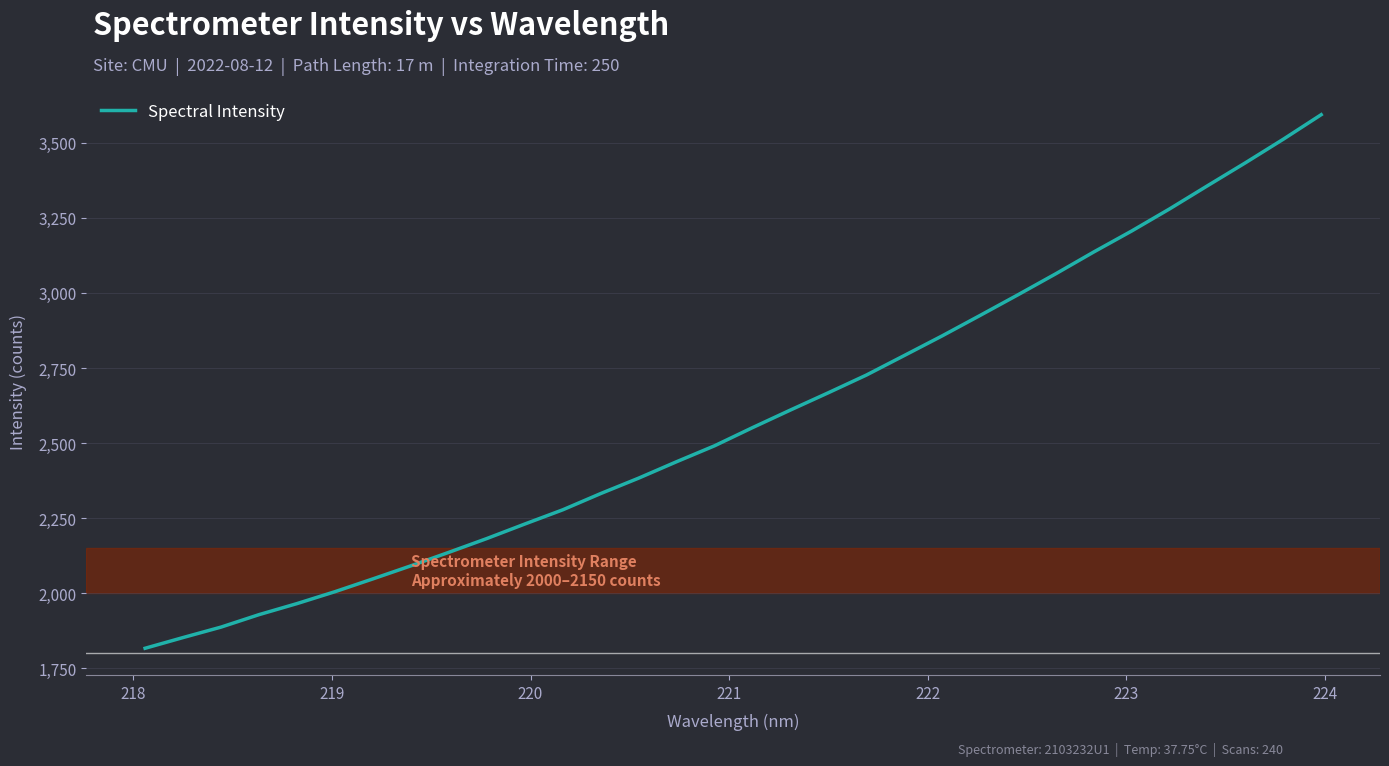

What is the smallest value displayed?

1816.5